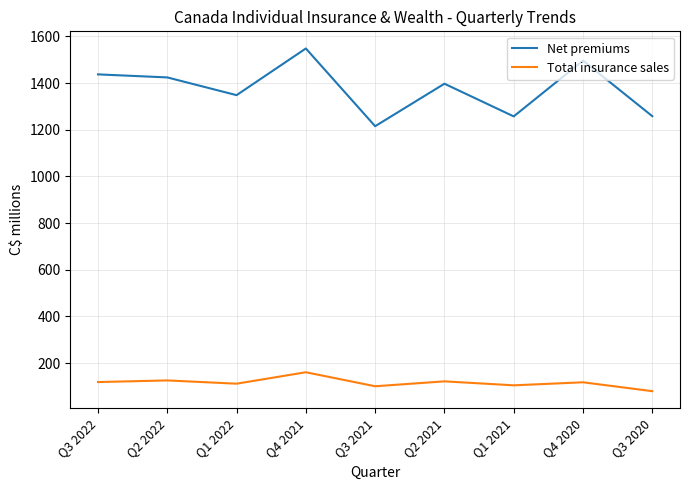

What is the difference between the maximum and minimum values in the Total insurance sales series?

81